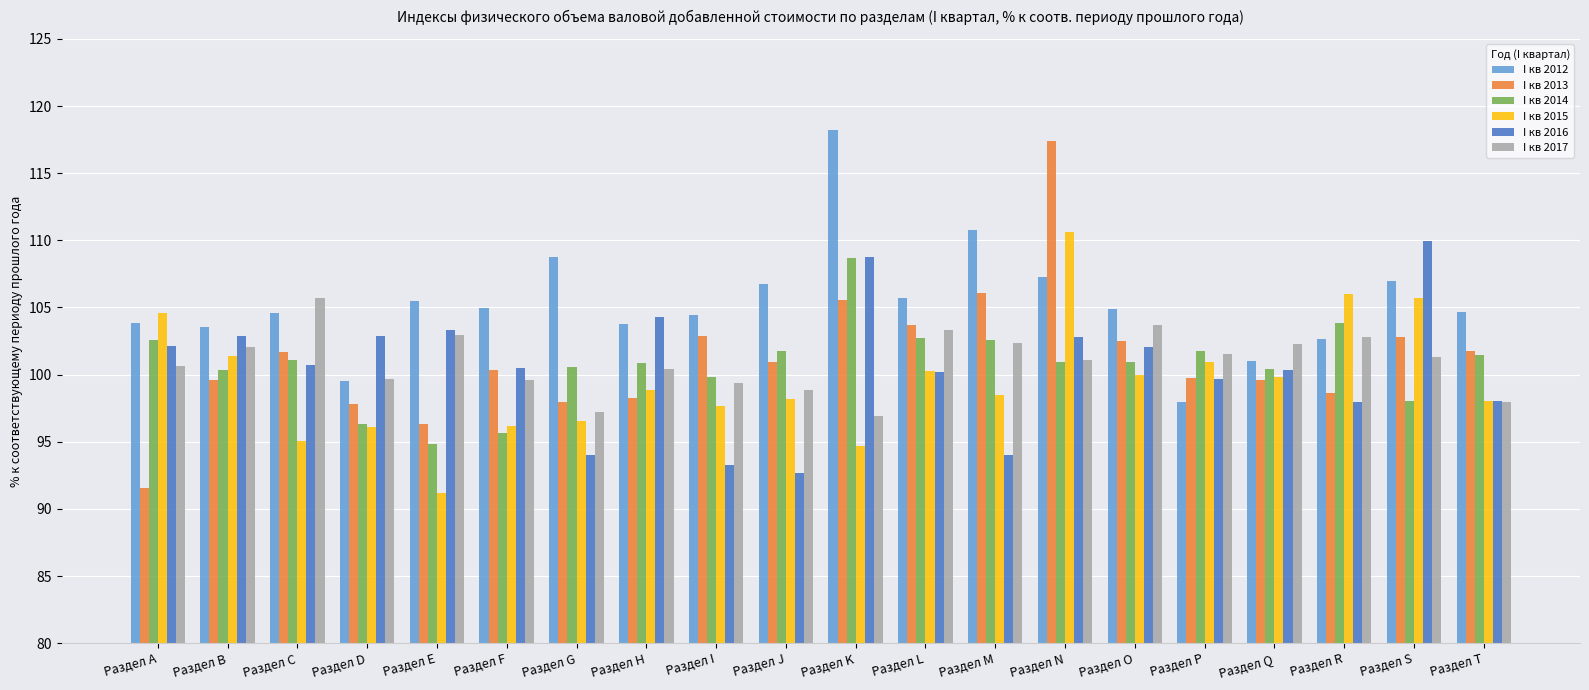

What is the difference between the maximum and minimum values in the I кв 2013 series?

25.8